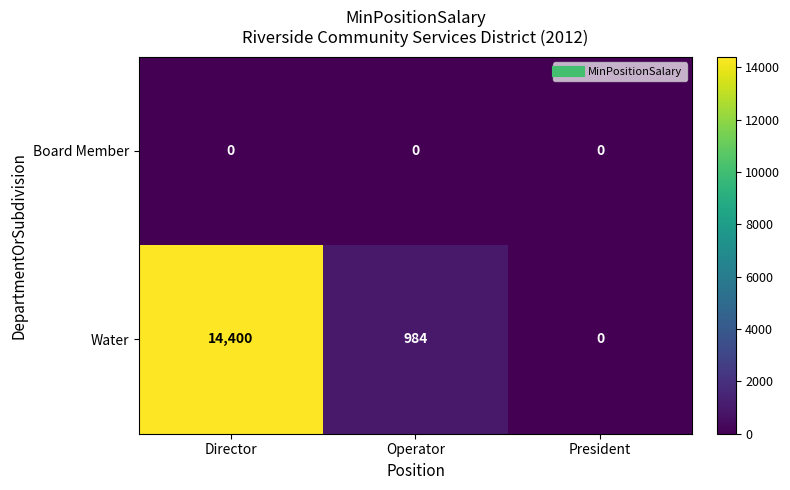

Rank the series at Operator from highest to lowest value.

Water, Board Member